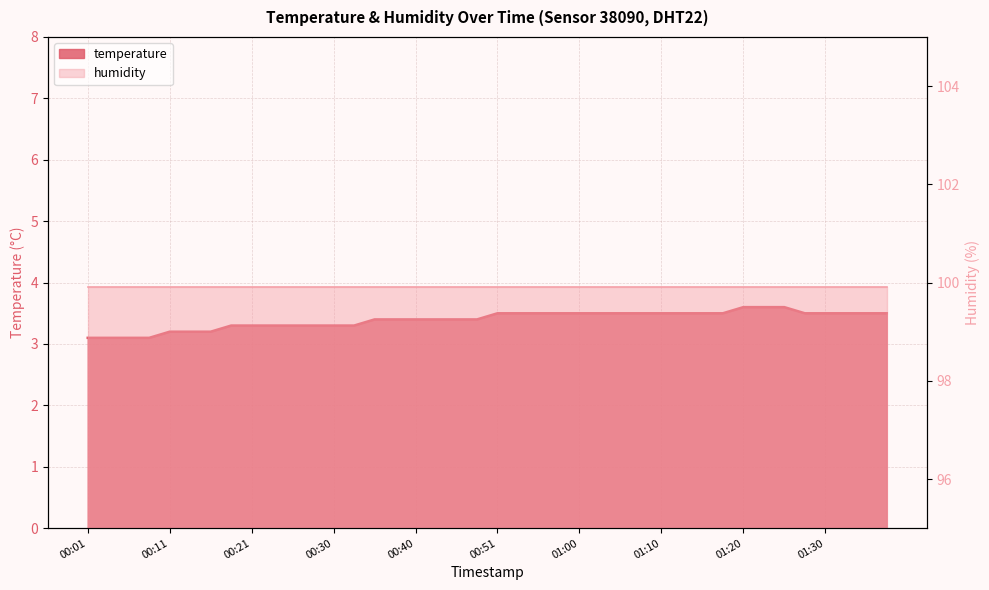

What is the value of the 31st point from the left?

3.5